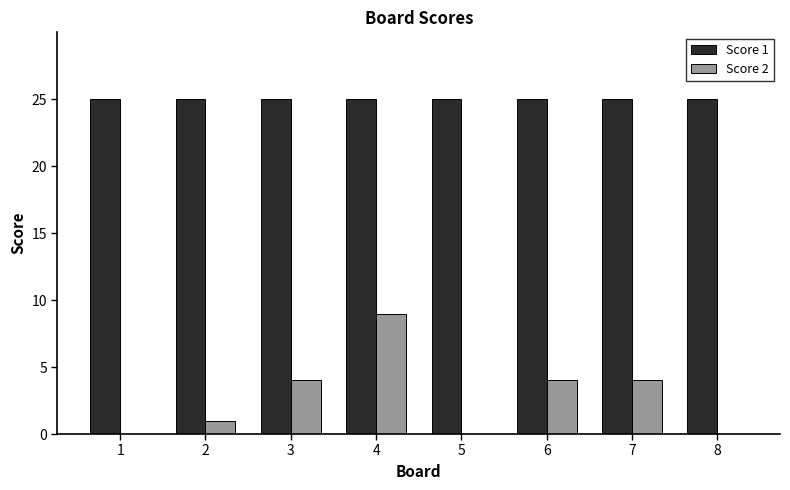

Is the value of Score 2 at 6 greater than the value of Score 1 at 5?

No